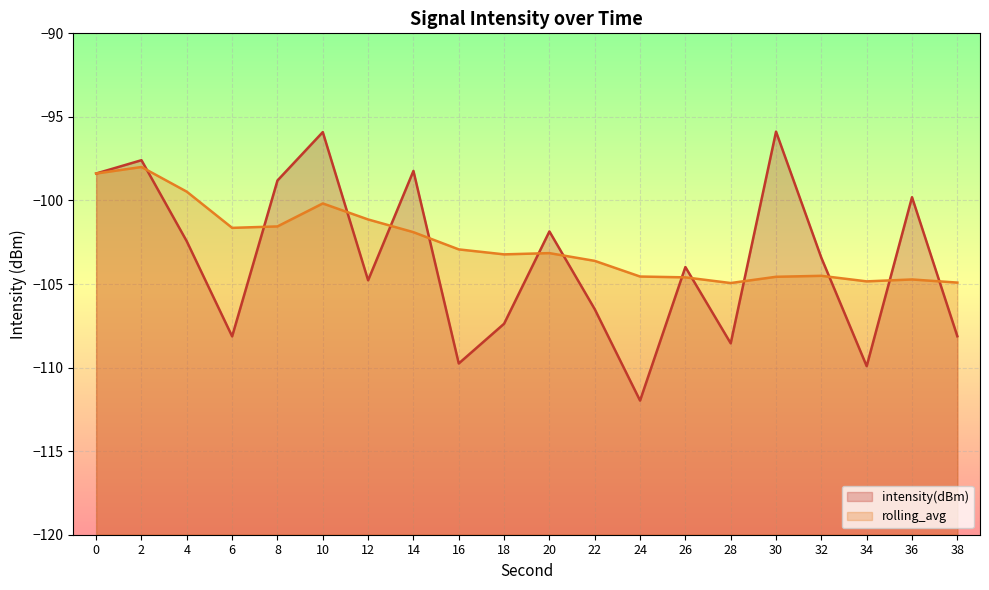

Which has a higher value, 32 or 38?

32